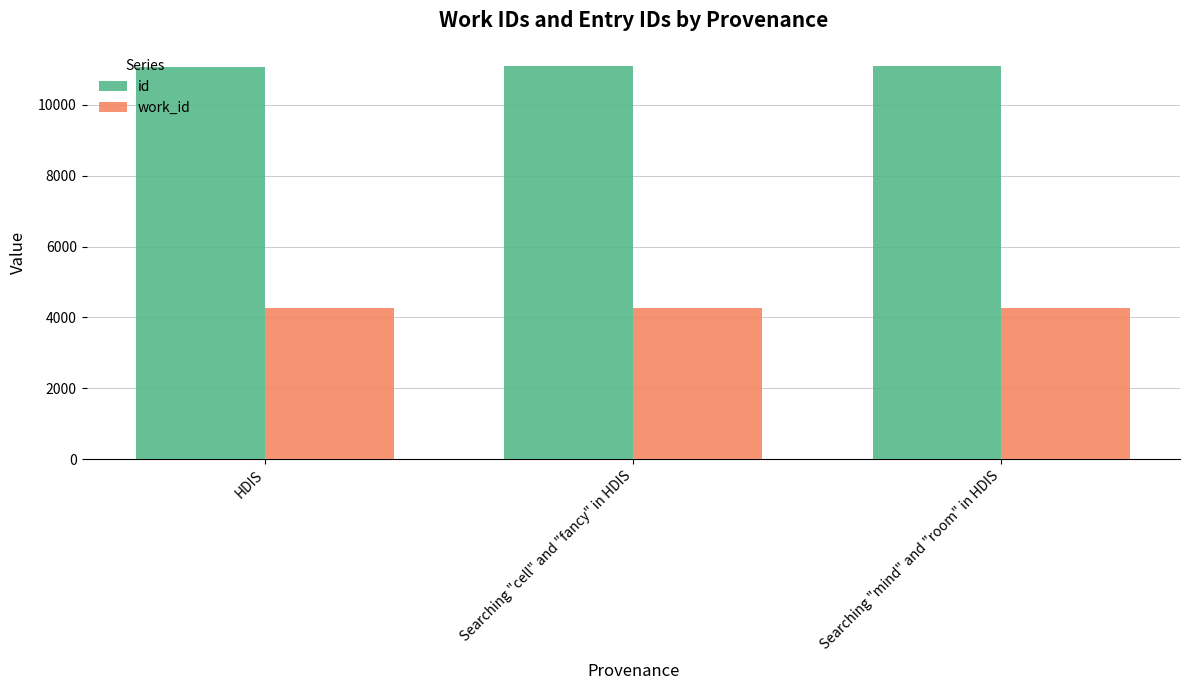

What is the total value across all series at HDIS?

15319